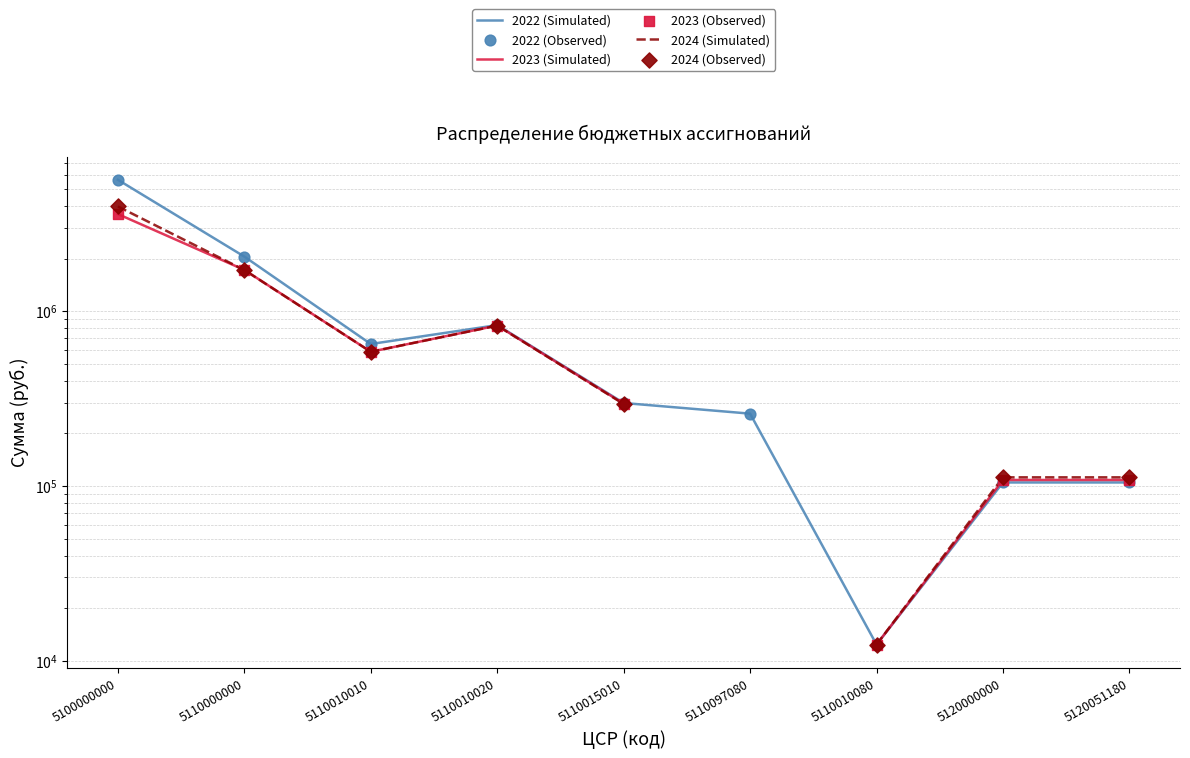

At how many categories does at least one series exceed 4739700?

1